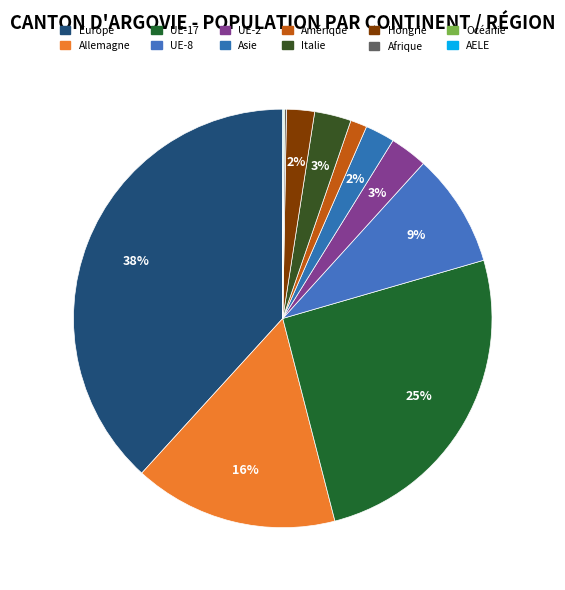

What percentage do Italie and AELE together represent?

2.9%